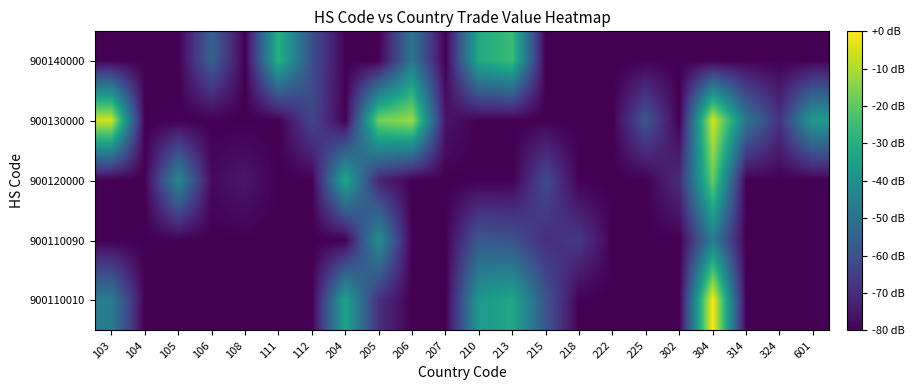

Reading left to right, what are all the values shown in this chart?

900110010: 103=-46.3	104=-80.0	105=-80.0	106=-80.0	108=-80.0	111=-80.0	112=-80.0	204=-33.6	205=-69.3	206=-80.0	207=-80.0	210=-37.3	213=-32.4	215=-58.9	218=-80.0	222=-80.0	225=-80.0	302=-80.0	304=0.0	314=-80.0	324=-80.0	601=-80.0
900110090: 103=-80.0	104=-80.0	105=-80.0	106=-80.0	108=-80.0	111=-80.0	112=-80.0	204=-80.0	205=-39.9	206=-80.0	207=-80.0	210=-57.8	213=-59.6	215=-69.7	218=-66.7	222=-80.0	225=-80.0	302=-80.0	304=-46.8	314=-80.0	324=-80.0	601=-80.0
900120000: 103=-80.0	104=-80.0	105=-42.4	106=-77.9	108=-75.2	111=-80.0	112=-80.0	204=-31.8	205=-71.9	206=-80.0	207=-80.0	210=-80.0	213=-80.0	215=-61.7	218=-80.0	222=-80.0	225=-80.0	302=-69.7	304=-18.9	314=-80.0	324=-80.0	601=-80.0
900130000: 103=-5.8	104=-80.0	105=-80.0	106=-80.0	108=-80.0	111=-80.0	112=-63.0	204=-80.0	205=-16.9	206=-12.0	207=-75.7	210=-80.0	213=-80.0	215=-80.0	218=-80.0	222=-80.0	225=-58.6	302=-80.0	304=-5.1	314=-48.3	324=-68.3	601=-36.1
900140000: 103=-80.0	104=-80.0	105=-80.0	106=-55.3	108=-80.0	111=-29.3	112=-60.5	204=-80.0	205=-80.0	206=-48.9	207=-80.0	210=-31.4	213=-25.6	215=-80.0	218=-80.0	222=-80.0	225=-80.0	302=-80.0	304=-80.0	314=-80.0	324=-80.0	601=-80.0